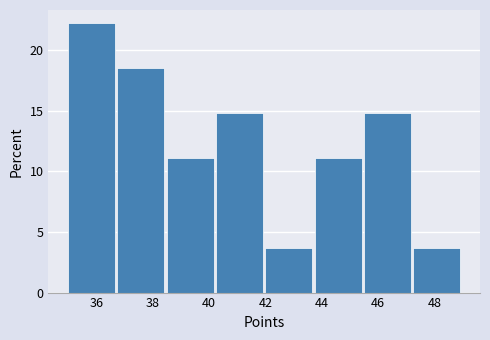

Reading left to right, transcribe this chart: for each bar, give the range it covers on the x-axis and its height. Neither the bar edges nor the heights are printed on the chart, so give them approximately, as read against the axes.

35.00 to 36.75: 22.0
36.75 to 38.50: 18.5
38.50 to 40.25: 11.0
40.25 to 42.00: 15.0
42.00 to 43.75: 3.5
43.75 to 45.50: 11.0
45.50 to 47.25: 15.0
47.25 to 49.00: 3.5